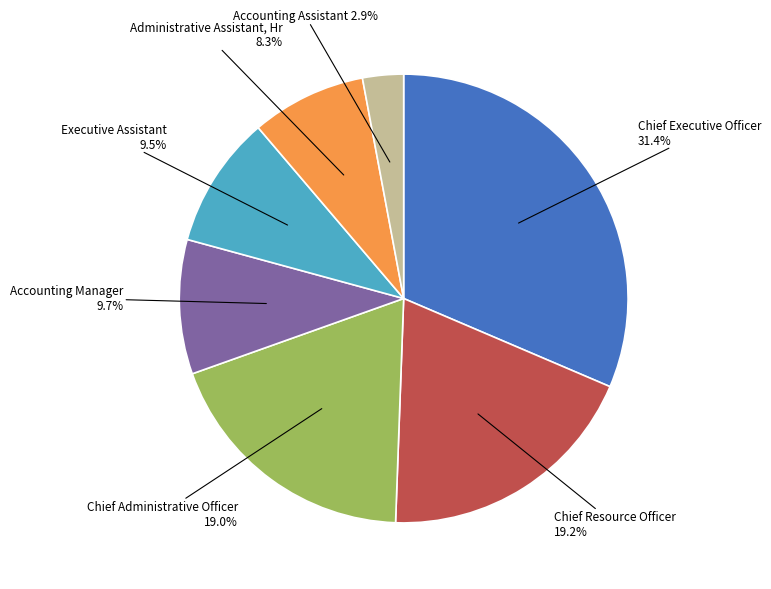

Count the number of slices in the pie.

7